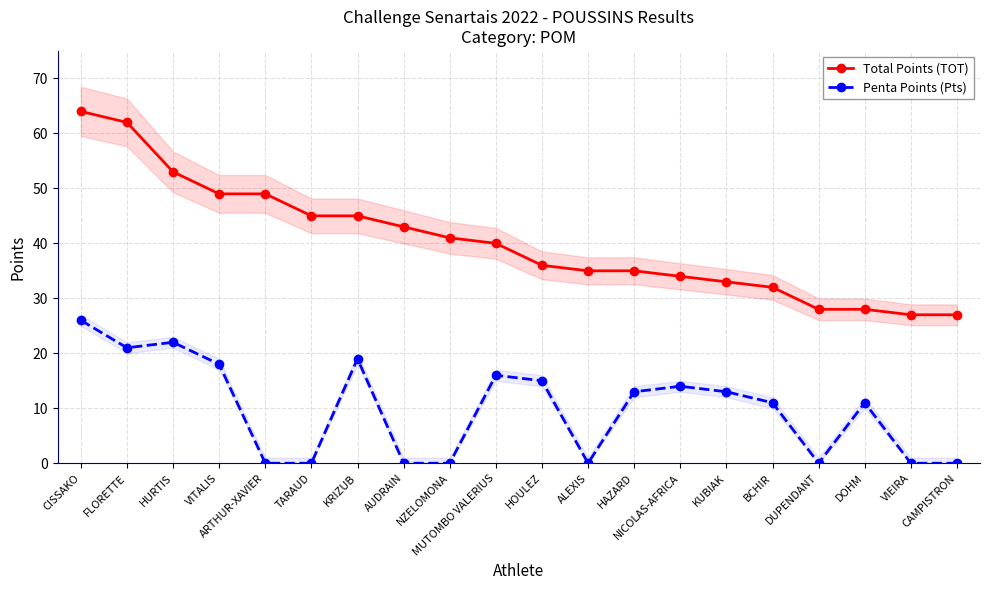

Which series has the widest spread of values?

Total Points (TOT)